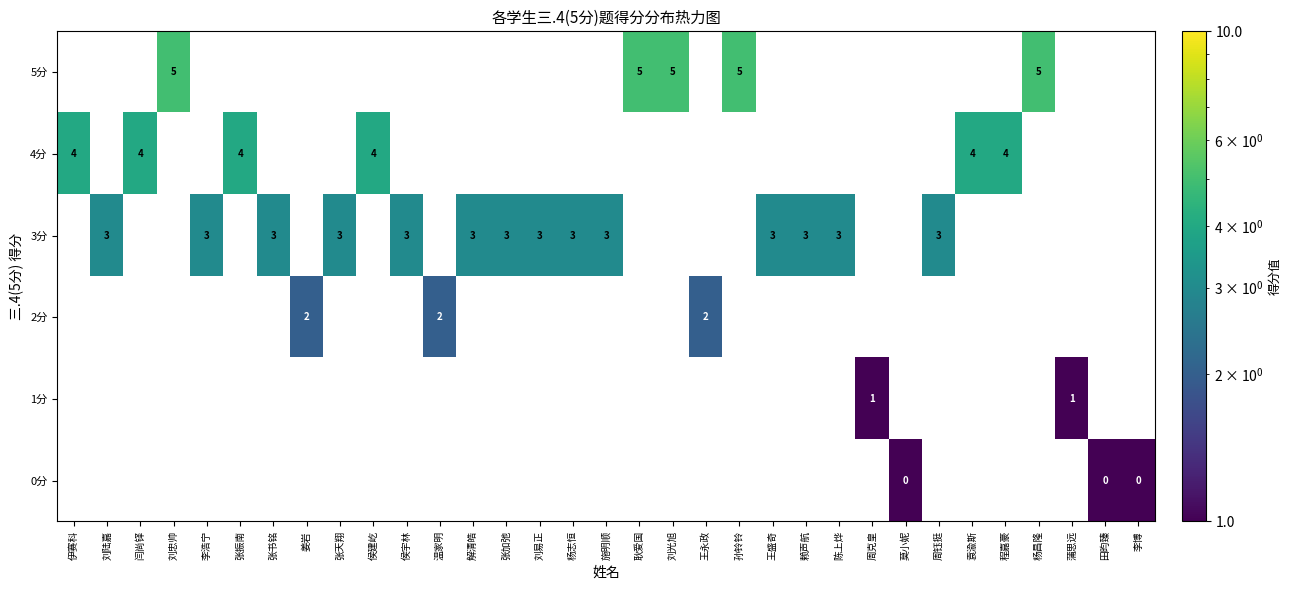

Is it true that 4分 equals 6.6 at 伊赛科?

False